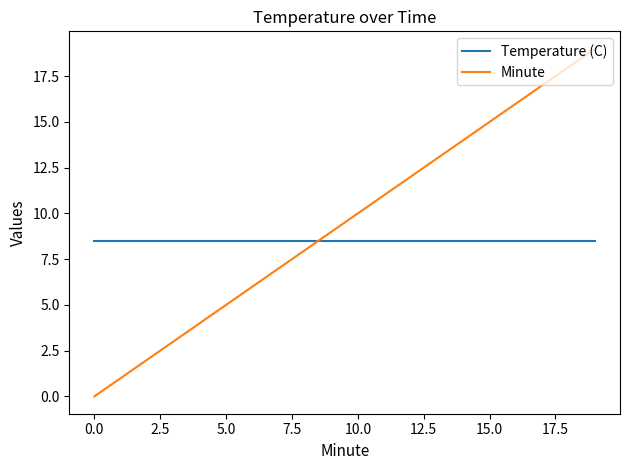

Rank the series by their maximum value, from lowest to highest.

Temperature (C), Minute